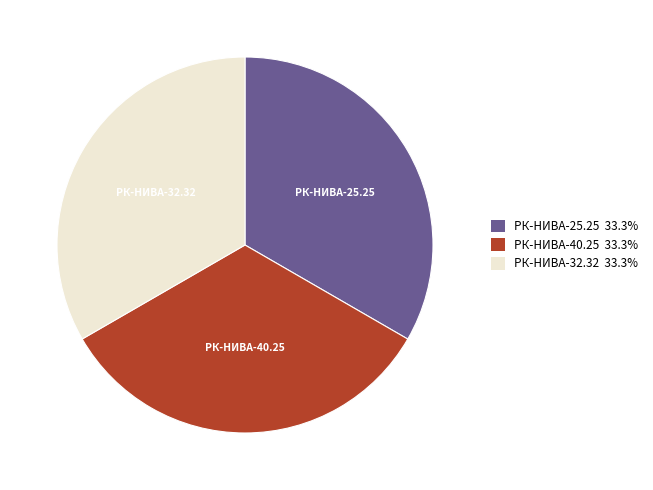

What is the ratio of the value at РК-НИВА-25.25 33.3% to the value at РК-НИВА-32.32 33.3%?

1.0